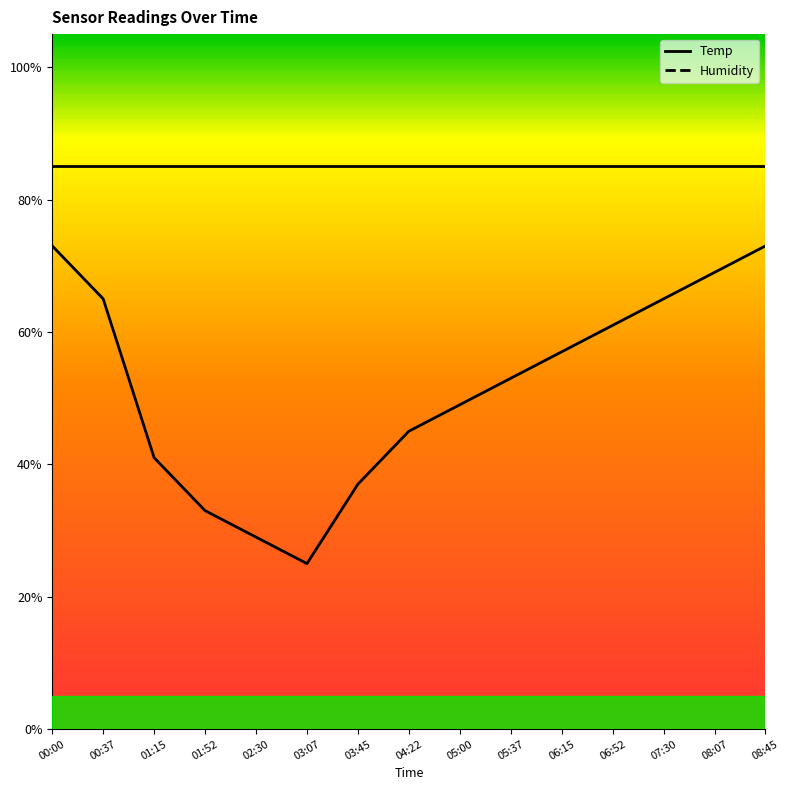

Reading left to right, list all the values displayed in this chart.

00:00=73.0	00:37=65.0	01:15=41.0	01:52=33.0	02:30=29.0	03:07=25.0	03:45=37.0	04:22=45.0	05:00=49.0	05:37=53.0	06:15=57.0	06:52=61.0	07:30=65.0	08:07=69.0	08:45=73.0